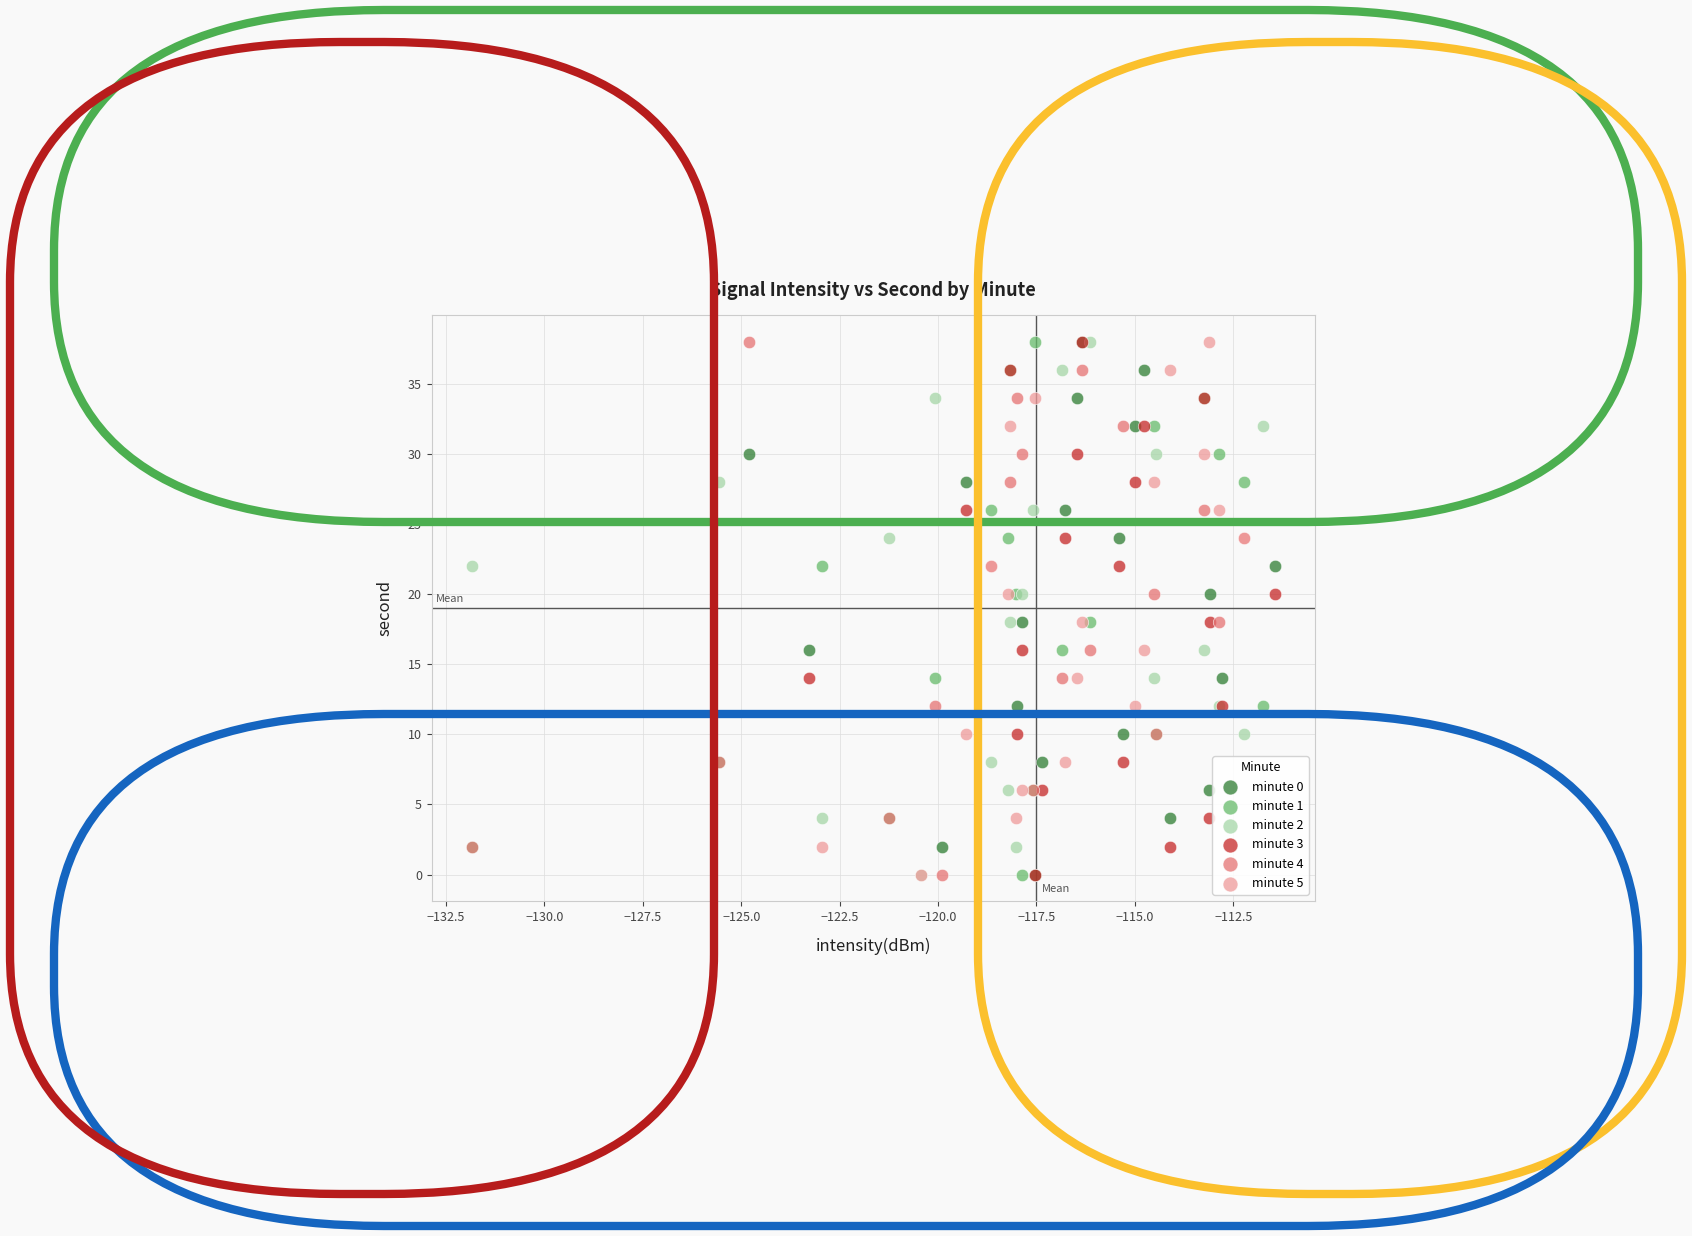

What are all the series names shown in the legend?

minute 0, minute 1, minute 2, minute 3, minute 4, minute 5